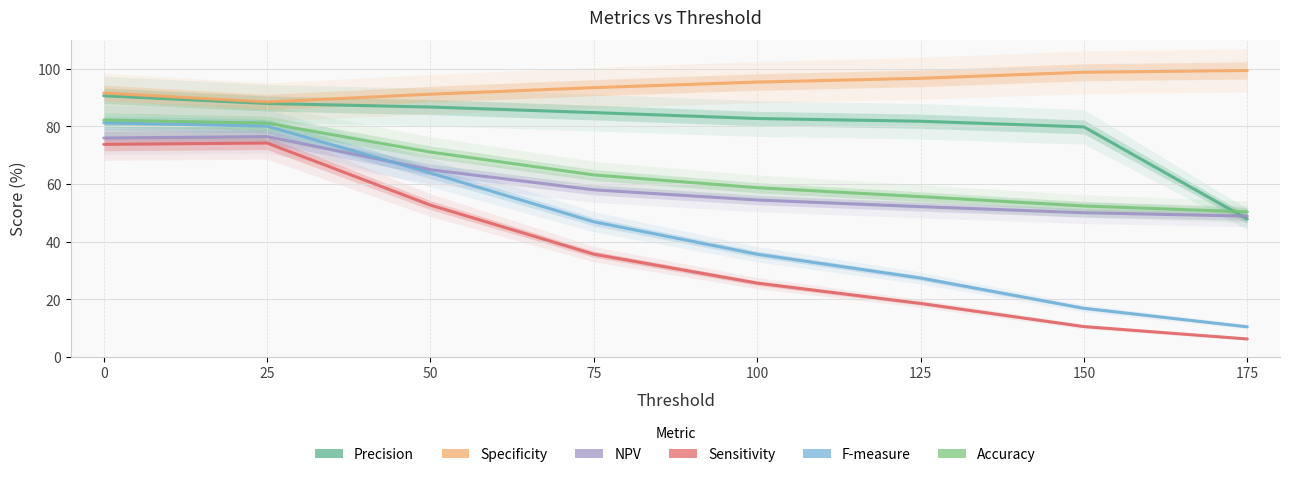

True or false: Precision and Sensitivity intersect in this chart.

False